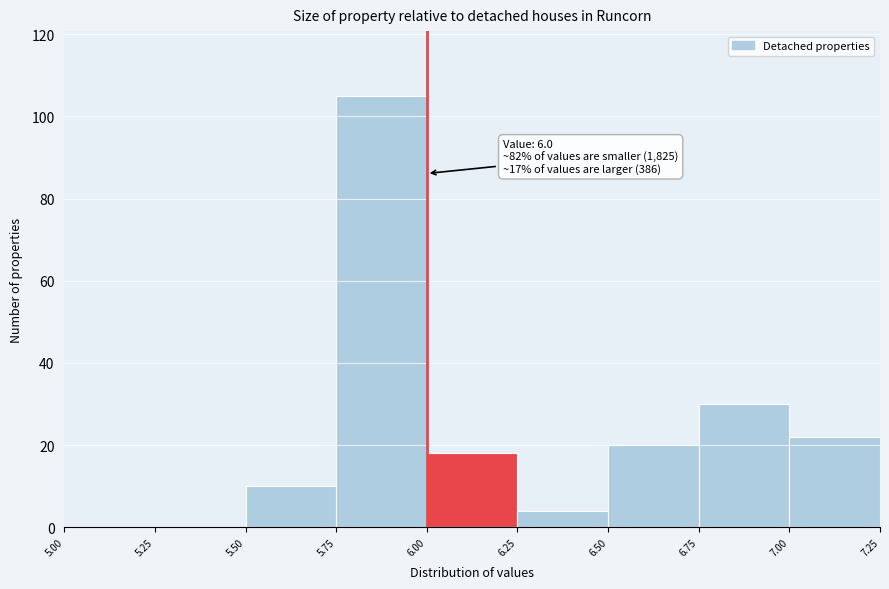

Which range on the x-axis has the tallest bar?

5.75 to 6.00